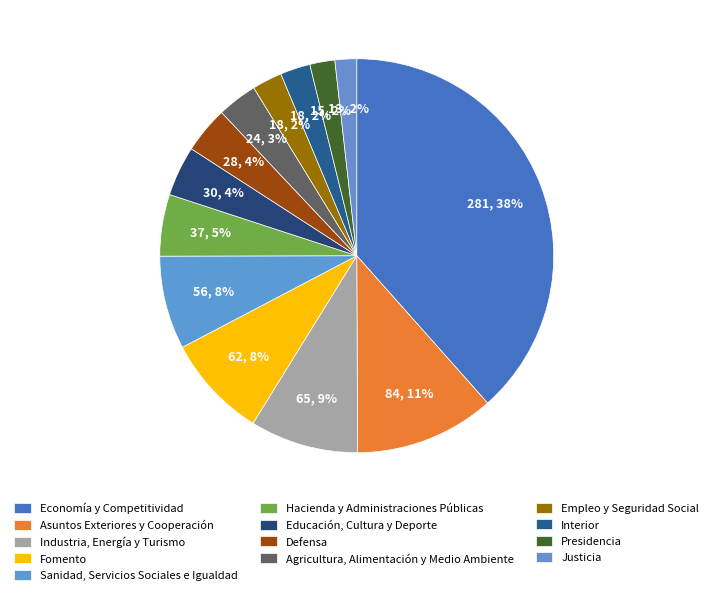

To the nearest percent, what percentage of the pie is Hacienda y Administraciones Públicas?

5%